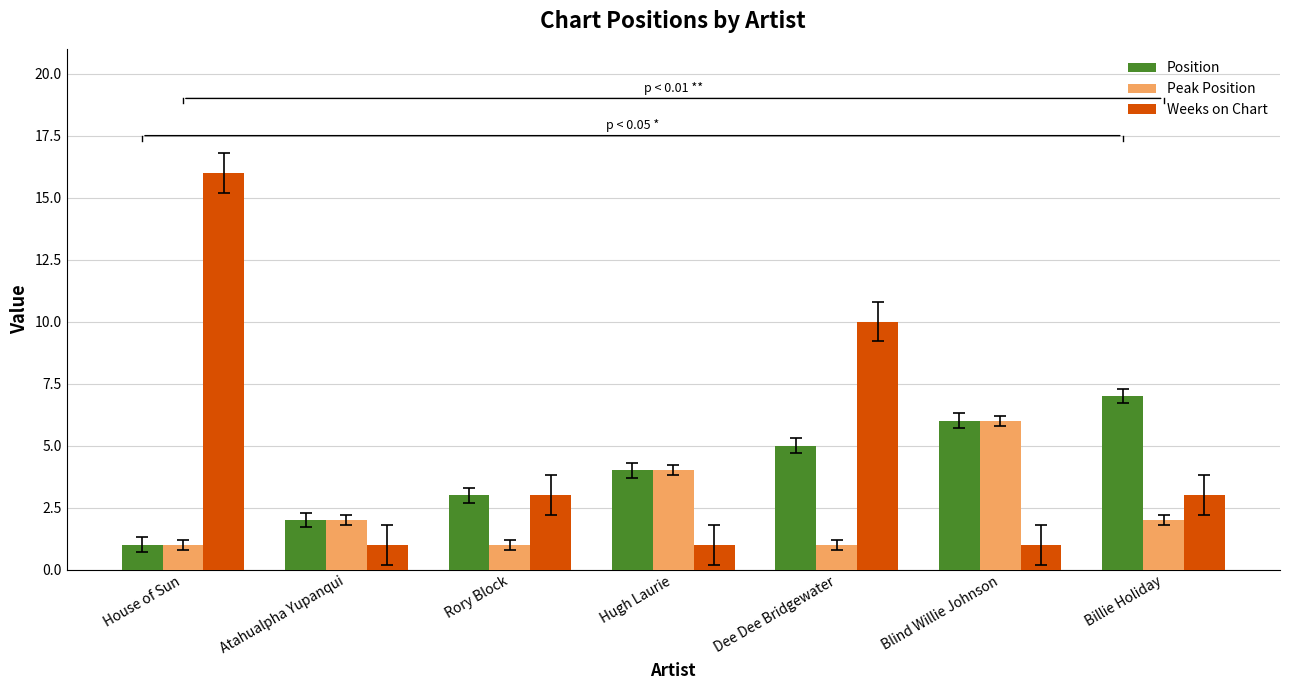

Reading left to right, extract all data points from this chart.

Position: House of Sun=1	Atahualpha Yupanqui=2	Rory Block=3	Hugh Laurie=4	Dee Dee Bridgewater=5	Blind Willie Johnson=6	Billie Holiday=7
Peak Position: House of Sun=1	Atahualpha Yupanqui=2	Rory Block=1	Hugh Laurie=4	Dee Dee Bridgewater=1	Blind Willie Johnson=6	Billie Holiday=2
Weeks on Chart: House of Sun=16	Atahualpha Yupanqui=1	Rory Block=3	Hugh Laurie=1	Dee Dee Bridgewater=10	Blind Willie Johnson=1	Billie Holiday=3